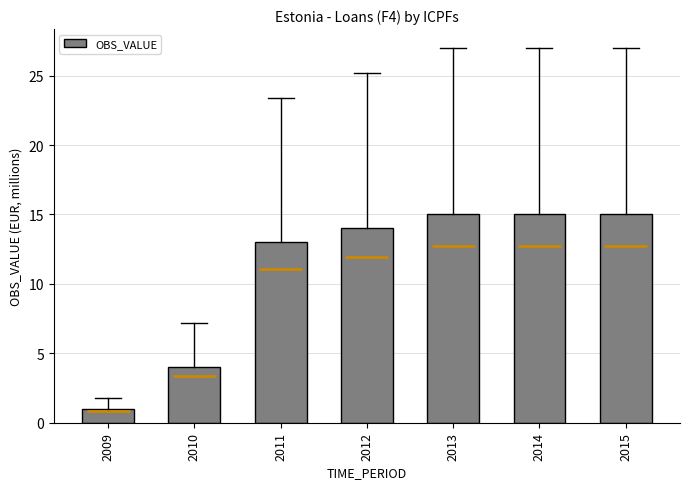

Reading right to left, extract all data points from this chart.

15	15	15	14	13	4	1